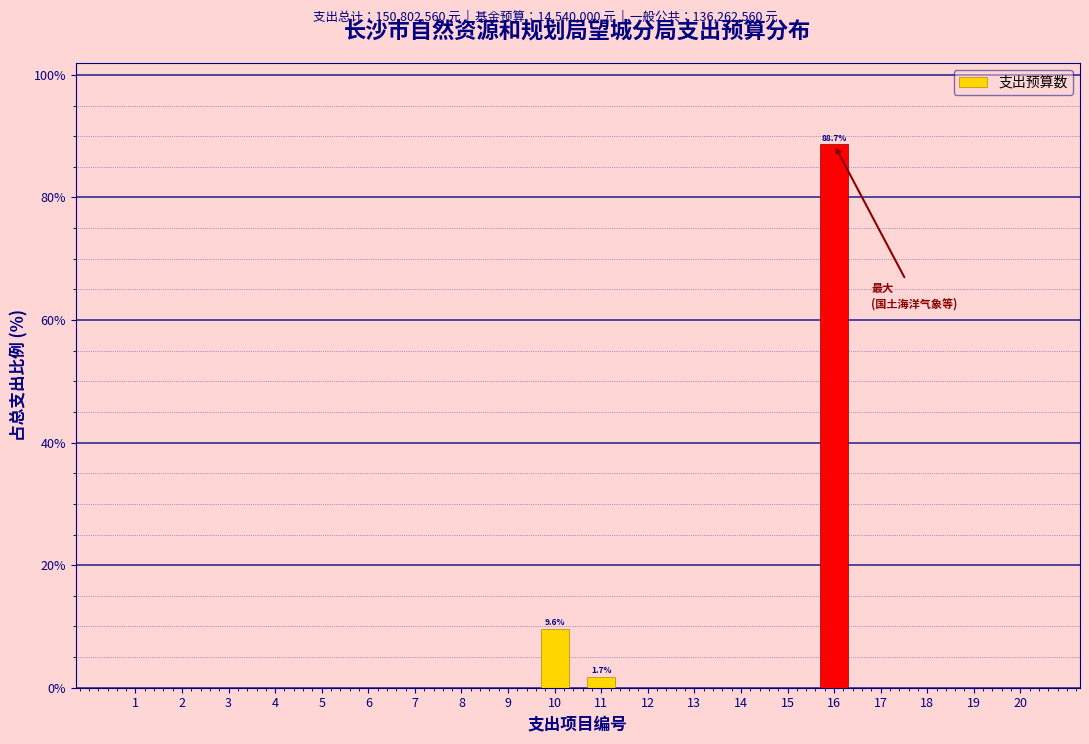

Reading left to right, what are all the values shown in this chart?

1=0.0	2=0.0	3=0.0	4=0.0	5=0.0	6=0.0	7=0.0	8=0.0	9=0.0	10=9.6	11=1.7	12=0.0	13=0.0	14=0.0	15=0.0	16=88.7	17=0.0	18=0.0	19=0.0	20=0.0